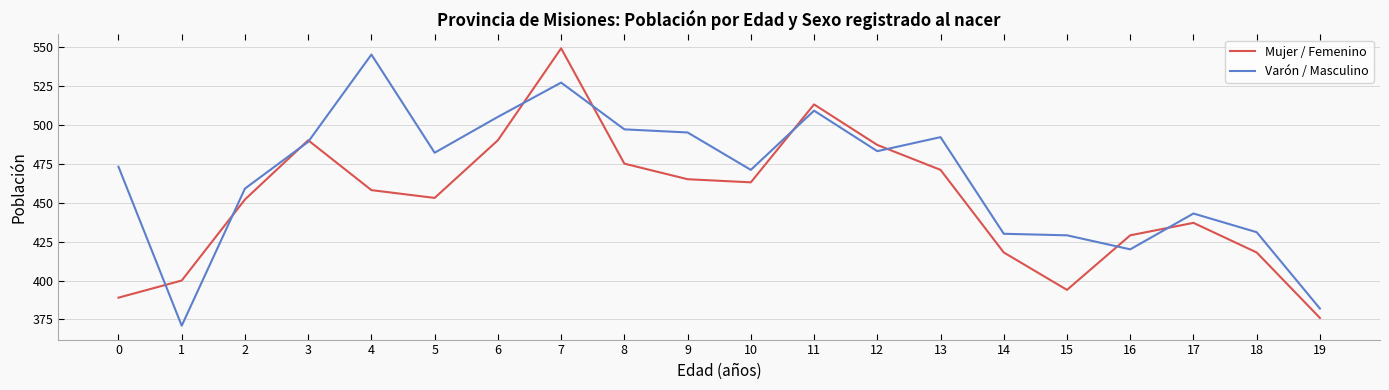

What is the average value of the Varón / Masculino series?

467